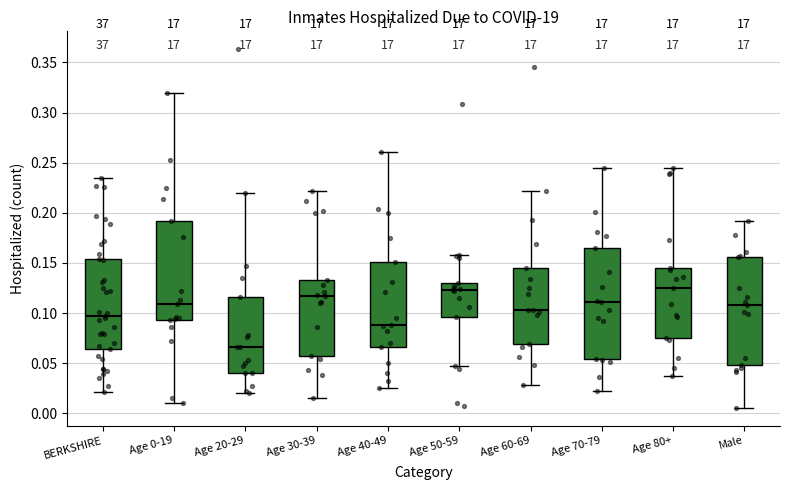

Reading left to right, read every box against the y-axis: the position of its median line, the range the box covers, and the ends of its whiskers. The values are not printed on the chart, so give them approximately, as read against the axis.

BERKSHIRE: median 0.100, box 0.065 to 0.155, whiskers 0.020 to 0.235
Age 0-19: median 0.110, box 0.095 to 0.190, whiskers 0.010 to 0.320
Age 20-29: median 0.065, box 0.040 to 0.115, whiskers 0.020 to 0.220
Age 30-39: median 0.115, box 0.055 to 0.135, whiskers 0.015 to 0.220
Age 40-49: median 0.090, box 0.065 to 0.150, whiskers 0.025 to 0.260
Age 50-59: median 0.125, box 0.095 to 0.130, whiskers 0.050 to 0.160
Age 60-69: median 0.105, box 0.070 to 0.145, whiskers 0.030 to 0.220
Age 70-79: median 0.110, box 0.055 to 0.165, whiskers 0.025 to 0.245
Age 80+: median 0.125, box 0.075 to 0.145, whiskers 0.035 to 0.245
Male: median 0.110, box 0.050 to 0.155, whiskers 0.005 to 0.190